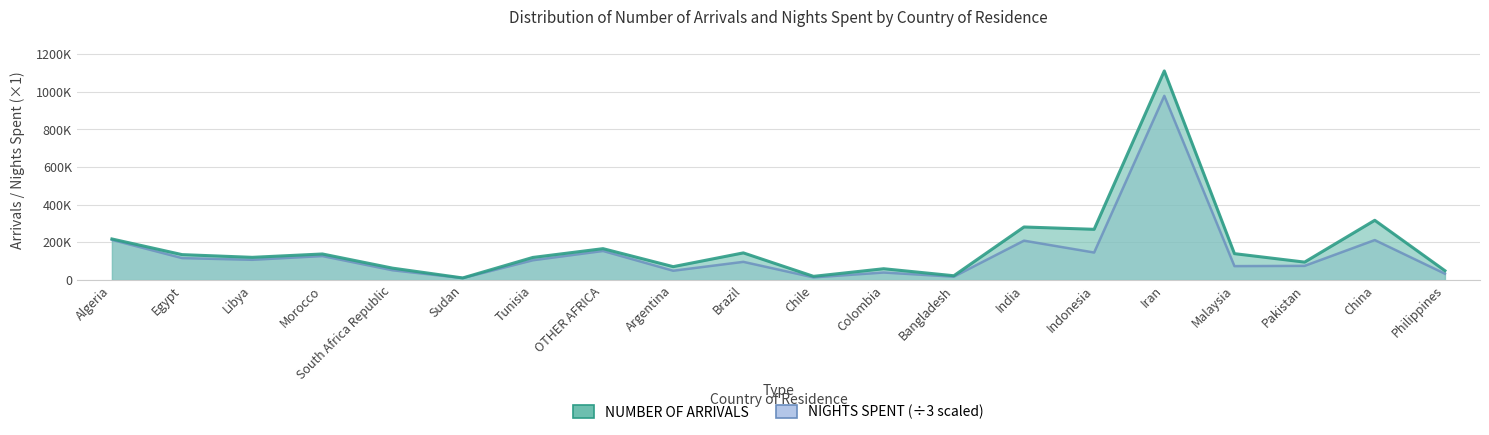

What are all the series names shown in the legend?

NUMBER OF ARRIVALS, NIGHTS SPENT